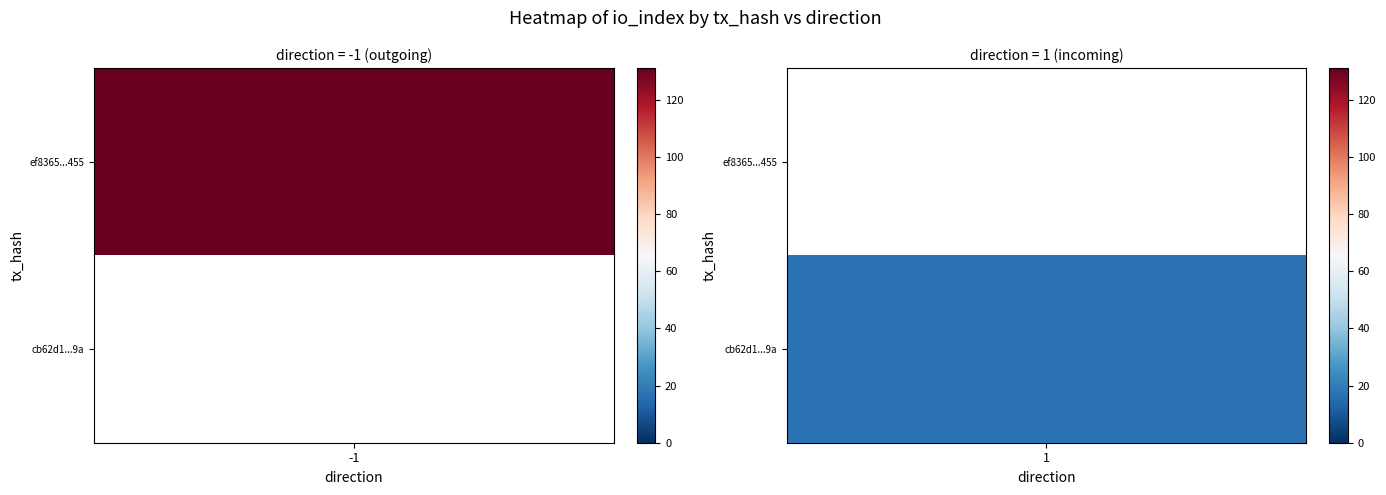

Which series has the largest total across all categories?

ef8365cf90ea1b35105c49f65c5dd8ef9f30455